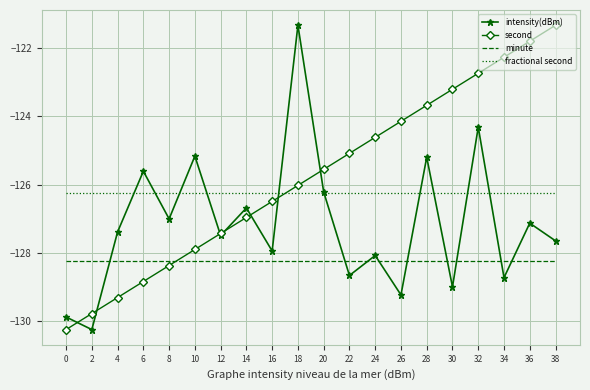

True or false: intensity(dBm) and fractional second cross at least once.

True